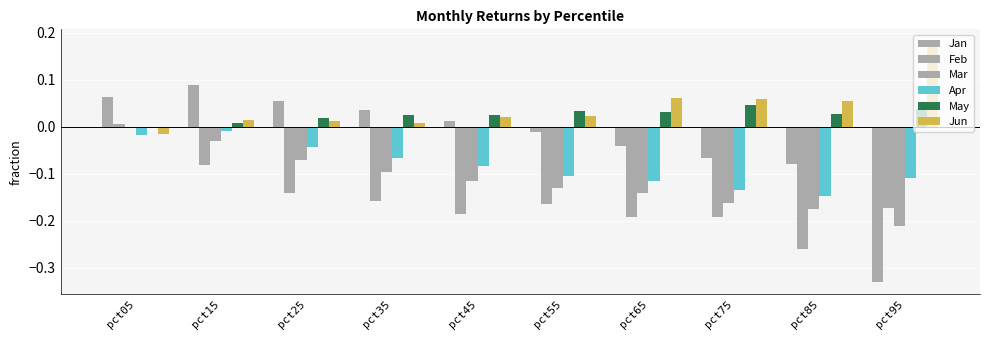

Reading right to left, extract all data points from this chart.

Jan: -0.3	-0.1	-0.1	-0.0	-0.0	0.0	0.0	0.1	0.1	0.1
Feb: -0.2	-0.3	-0.2	-0.2	-0.2	-0.2	-0.2	-0.1	-0.1	0.0
Mar: -0.2	-0.2	-0.2	-0.1	-0.1	-0.1	-0.1	-0.1	-0.0	-0.0
Apr: -0.1	-0.1	-0.1	-0.1	-0.1	-0.1	-0.1	-0.0	-0.0	-0.0
May: 0.0	0.0	0.0	0.0	0.0	0.0	0.0	0.0	0.0	-0.0
Jun: 0.2	0.1	0.1	0.1	0.0	0.0	0.0	0.0	0.0	-0.0